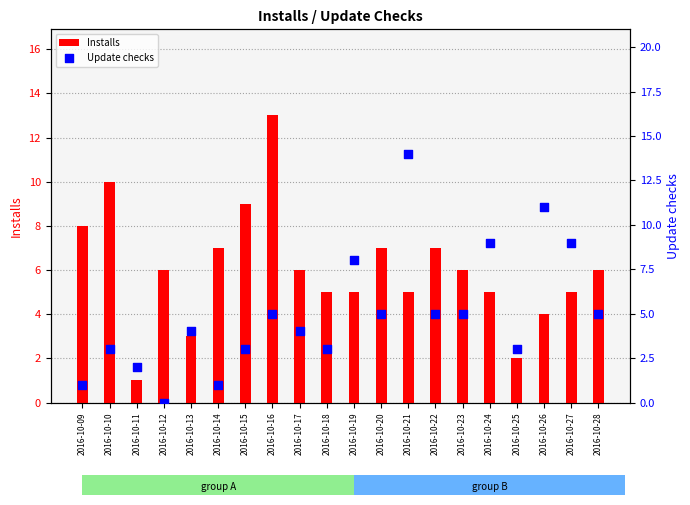

Which series contains the highest Y value?

Update checks